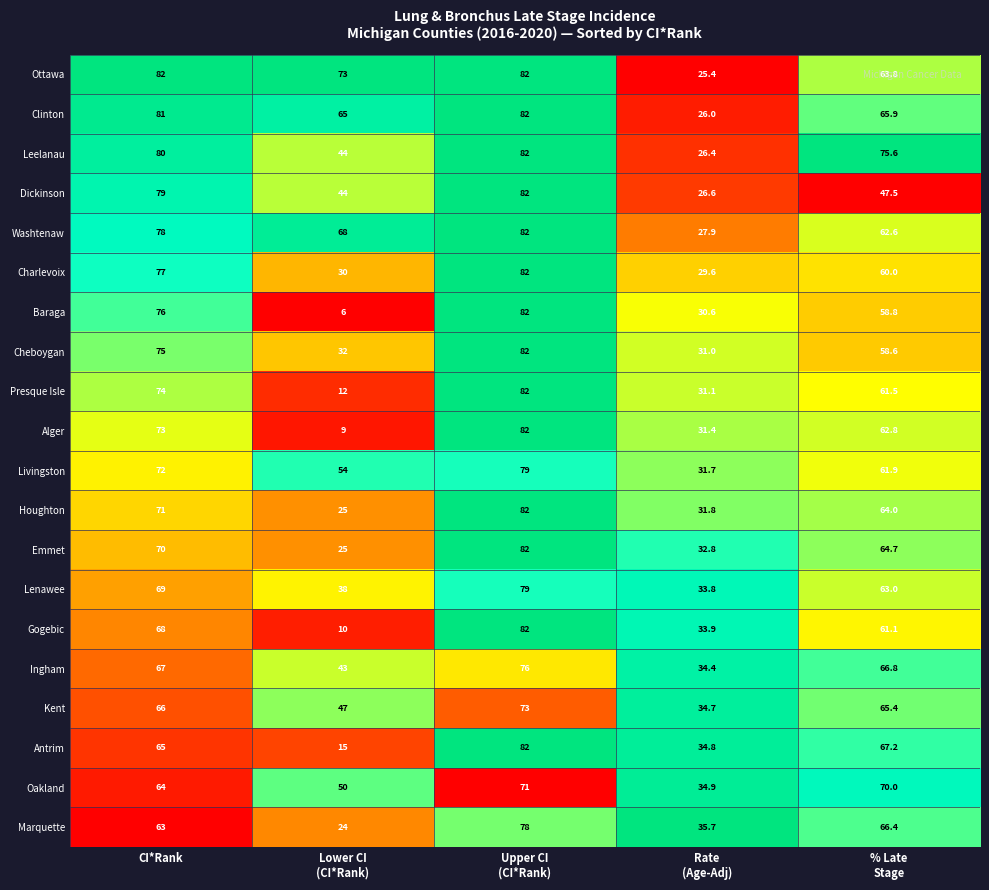

Is it true that Houghton equals 43.4 at CI*Rank?

False